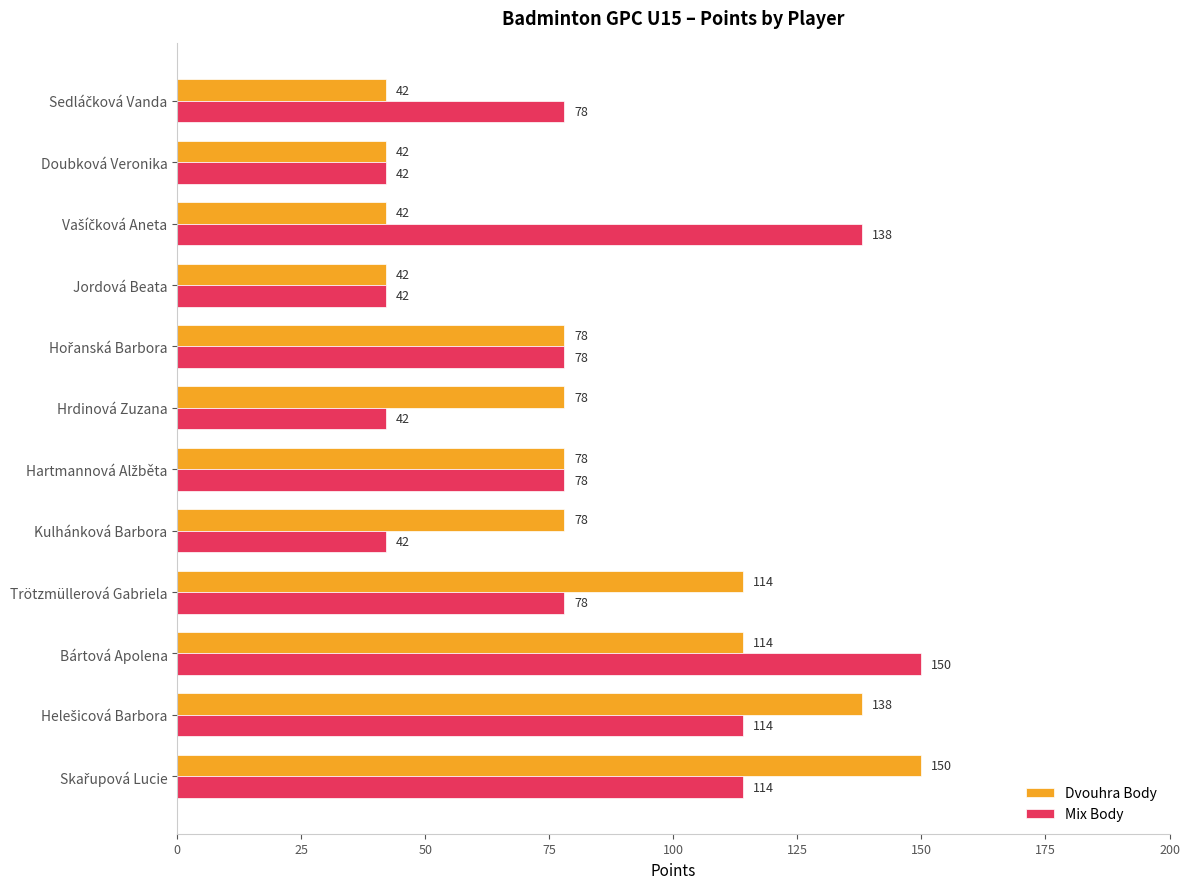

Which series changed the most between Hrdinová Zuzana and Jordová Beata?

Dvouhra Body